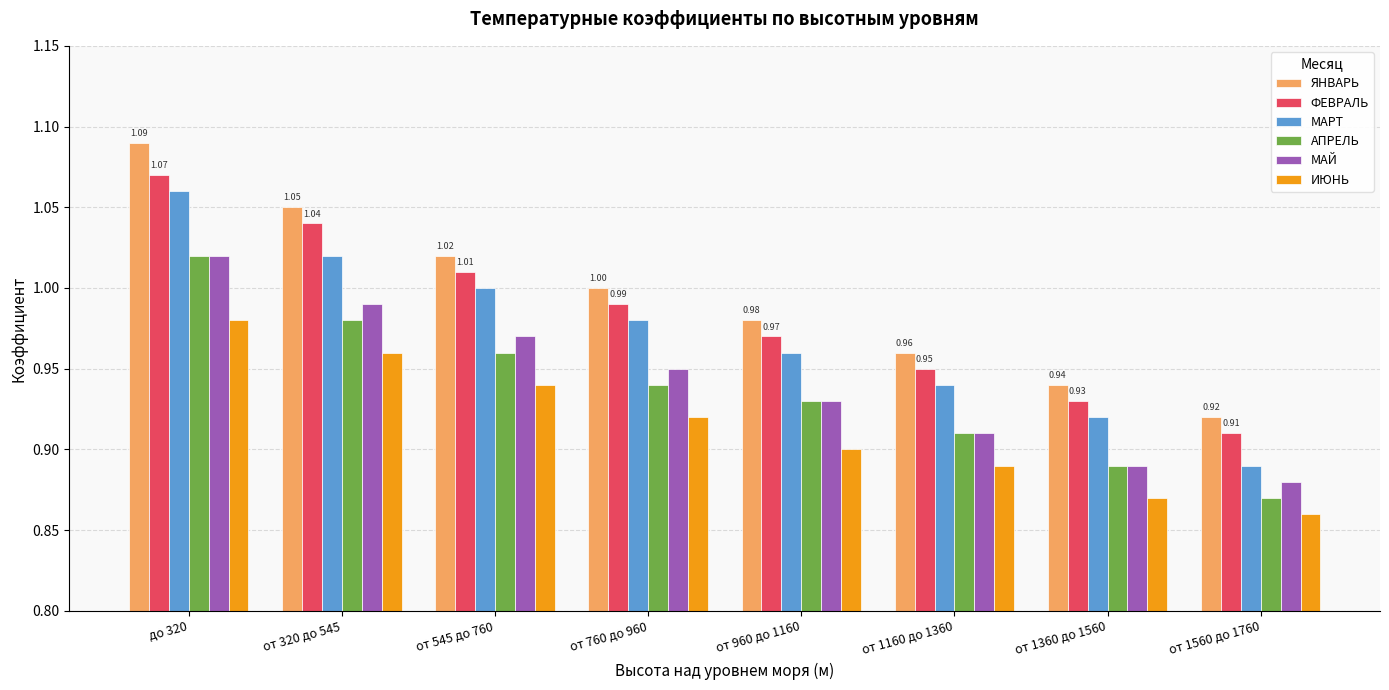

At which label does ЯНВАРЬ first exceed 1?

до 320